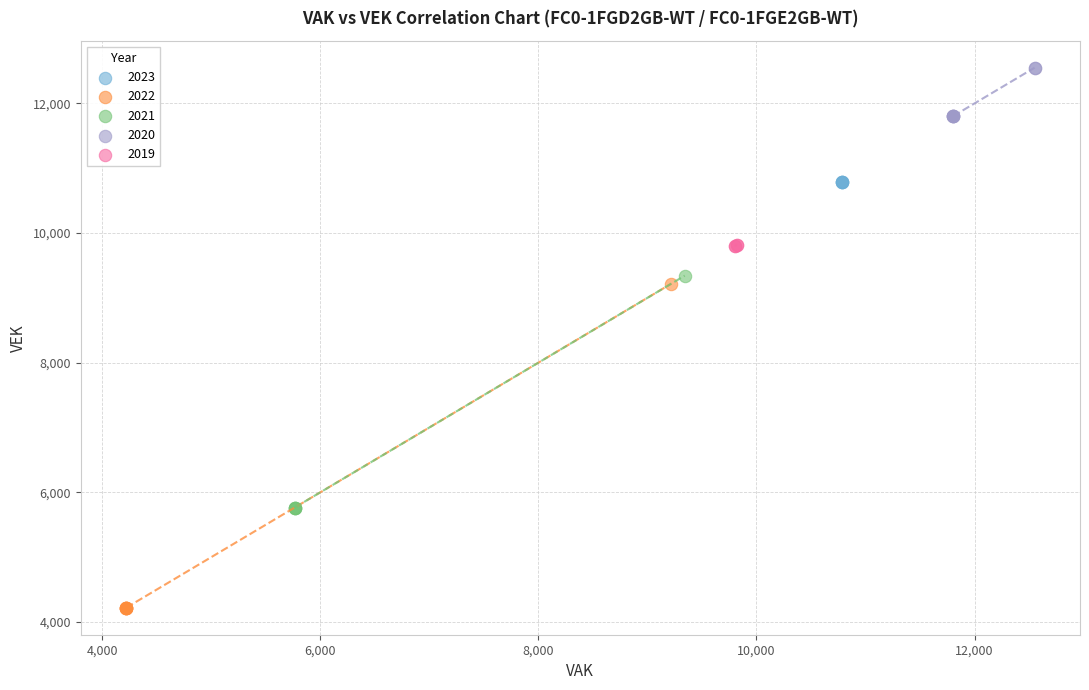

What are all the series names shown in the legend?

2023, 2022, 2021, 2020, 2019